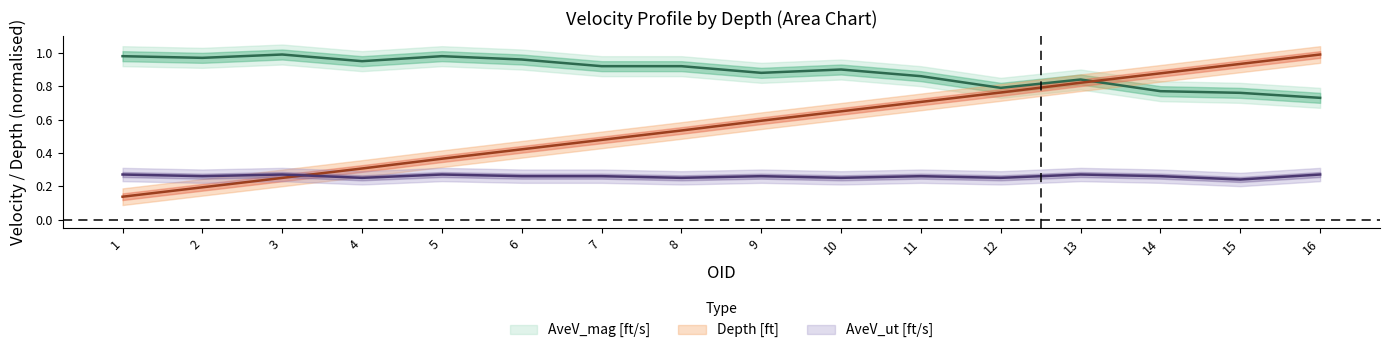

How many AveV_ut [ft/s] values are between 0 and 1?

16